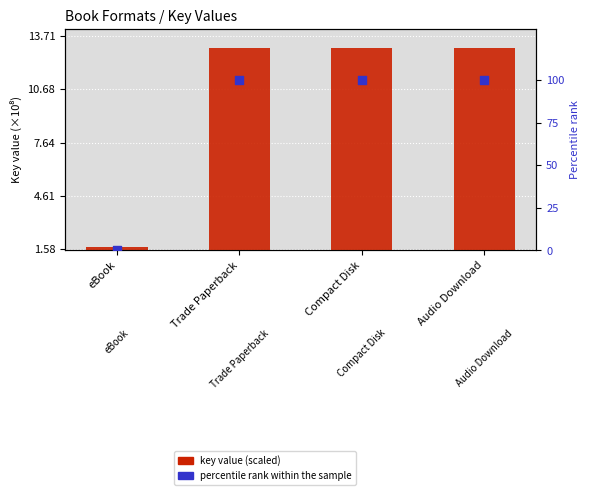

Which series contains the lowest Y value?

percentile rank within sample